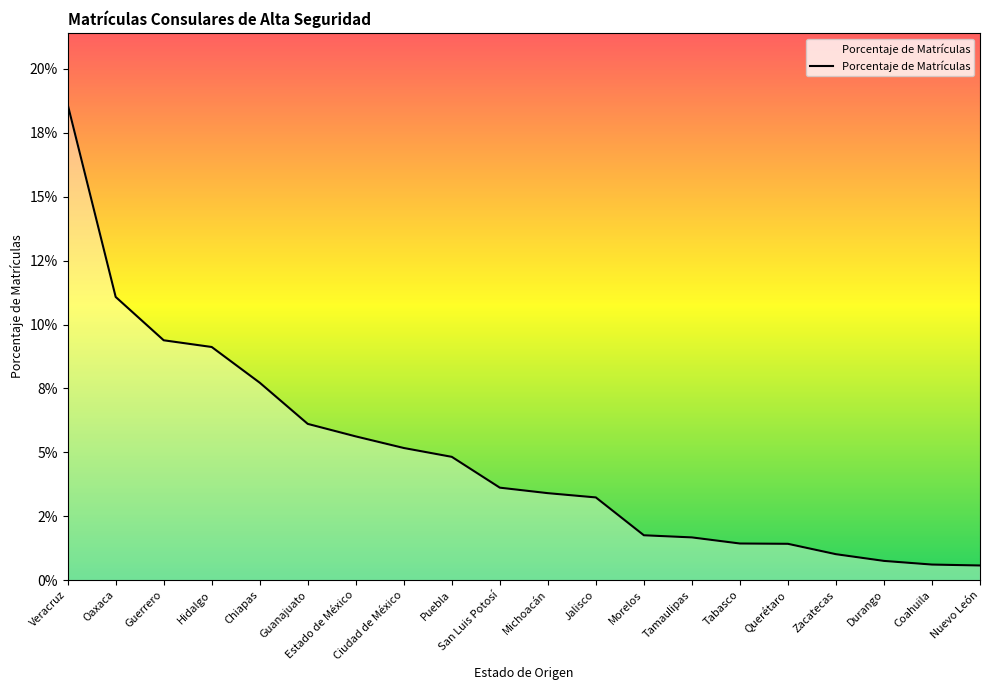

Does the chart display data point markers on the line(s)?

No